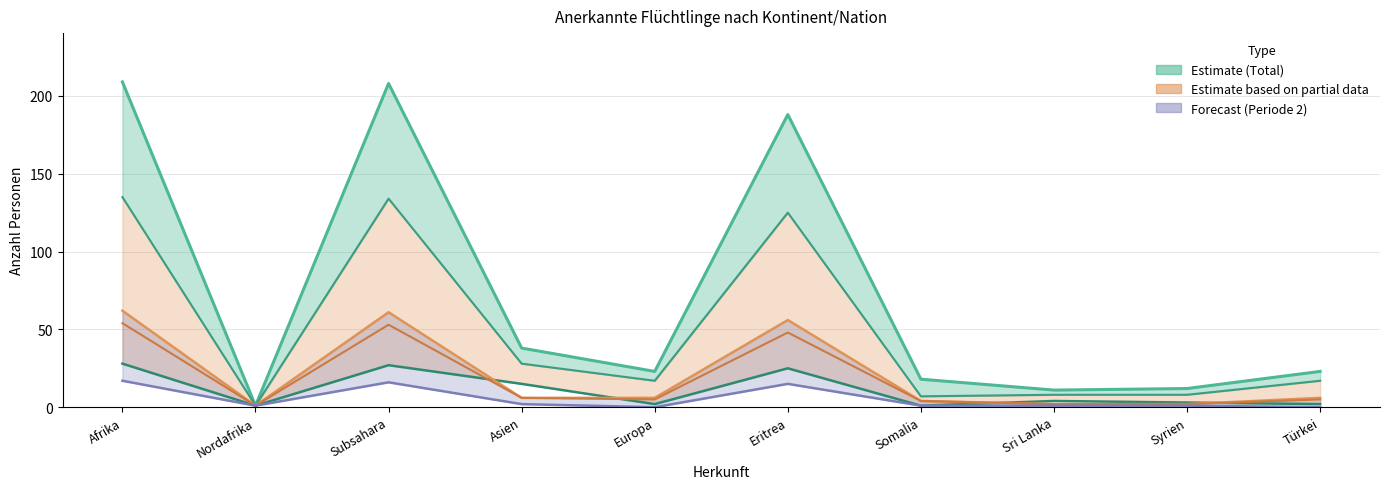

True or false: Erwerbstätige and Total intersect in this chart.

False